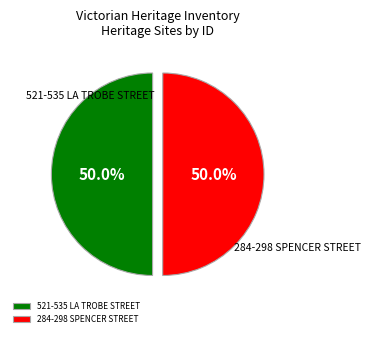

To the nearest percent, what is the average slice percentage?

50%